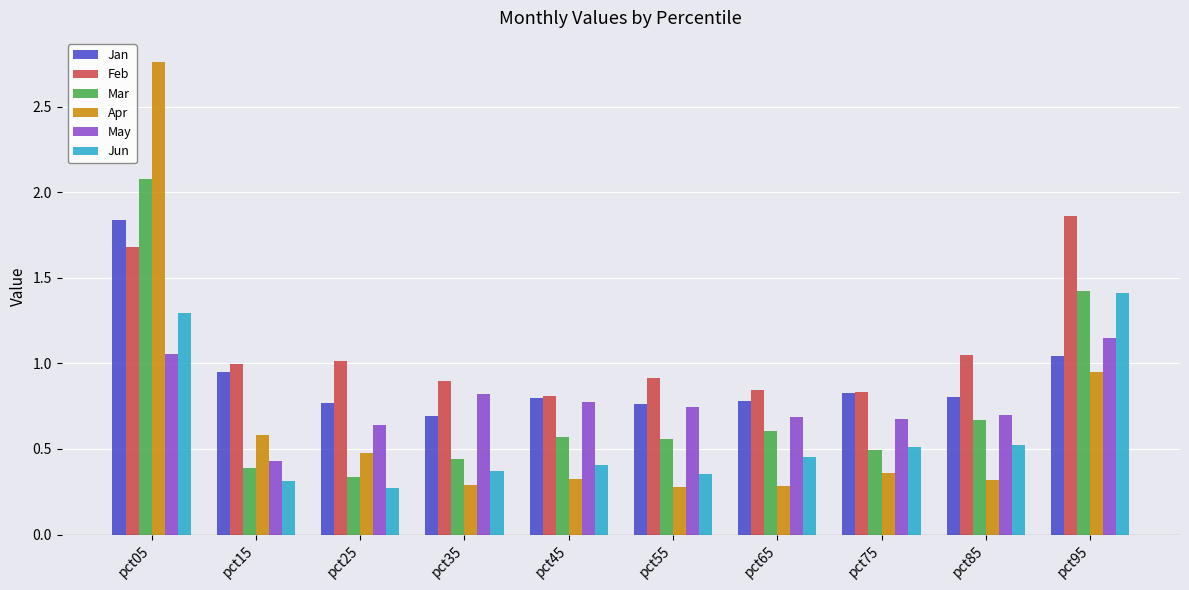

At which label is May closest to 0?

pct15